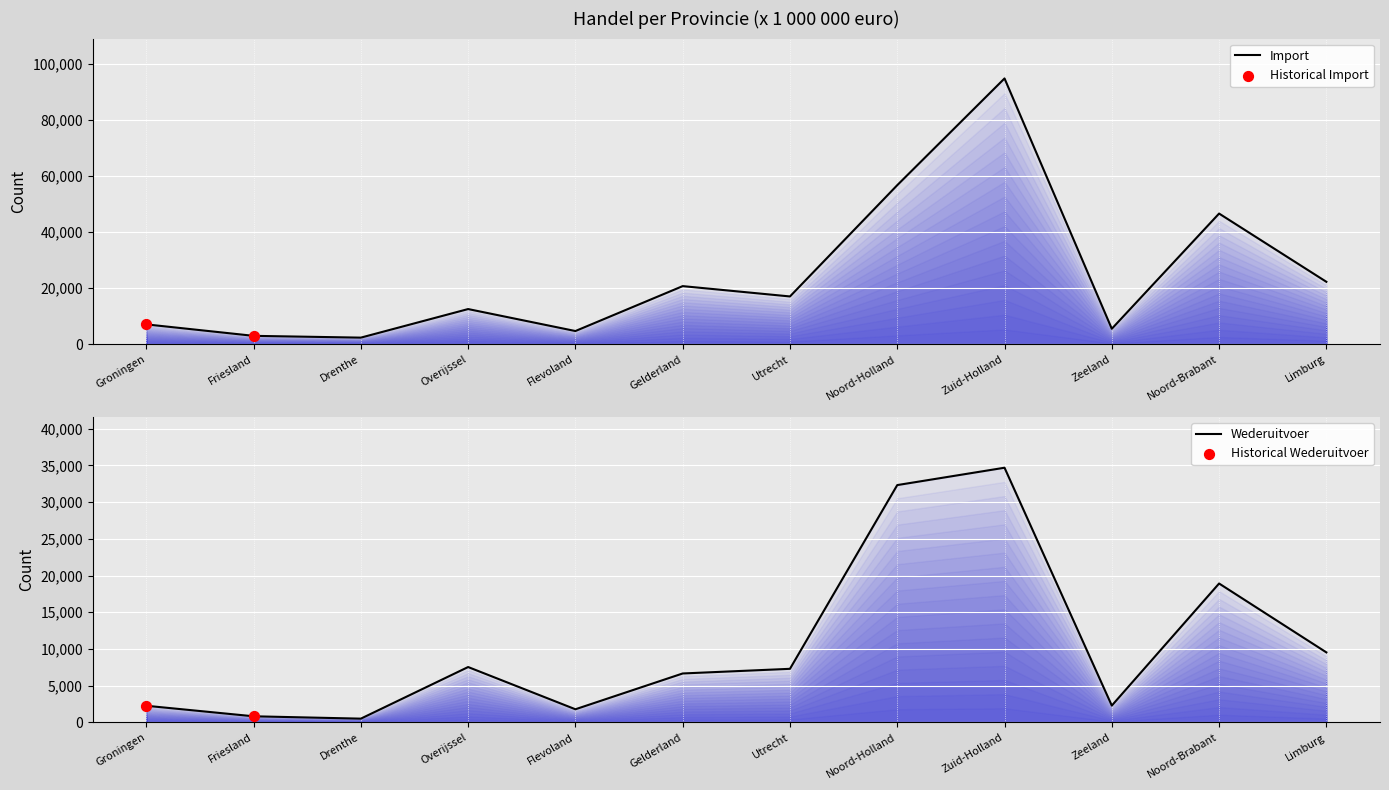

Which series has the largest total across all categories?

Import